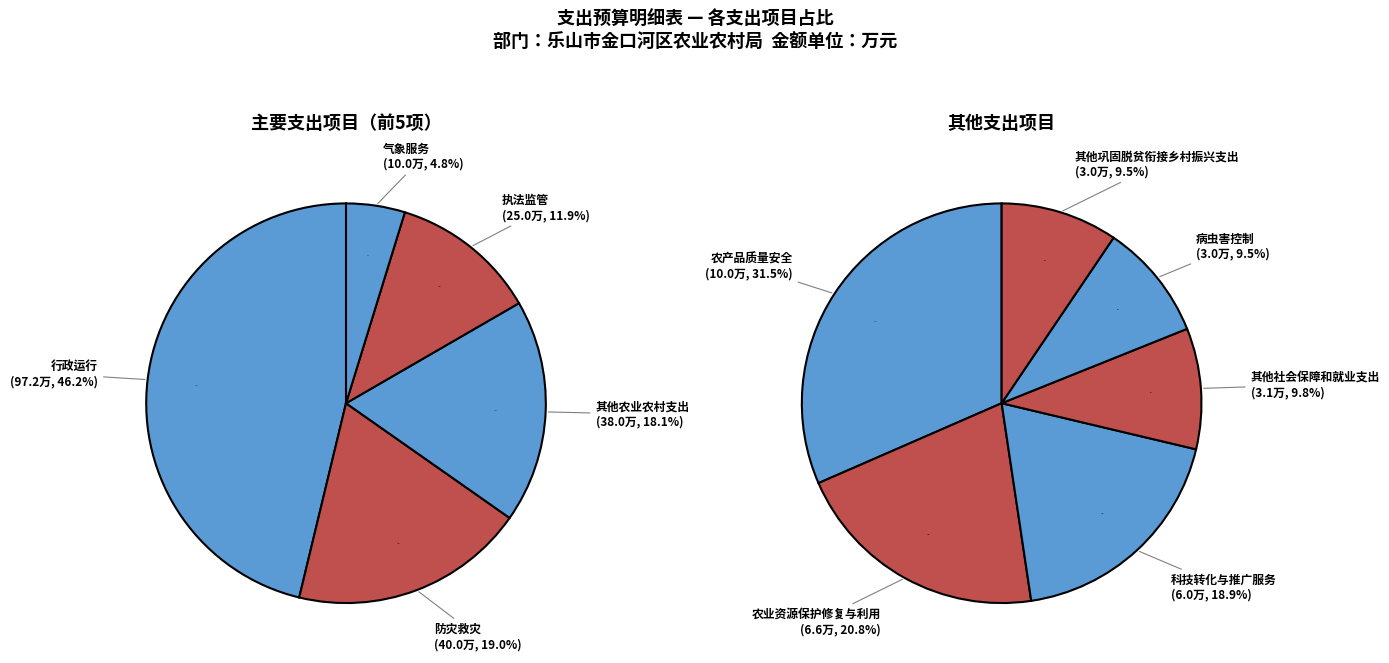

How many segments does this pie chart have?

11